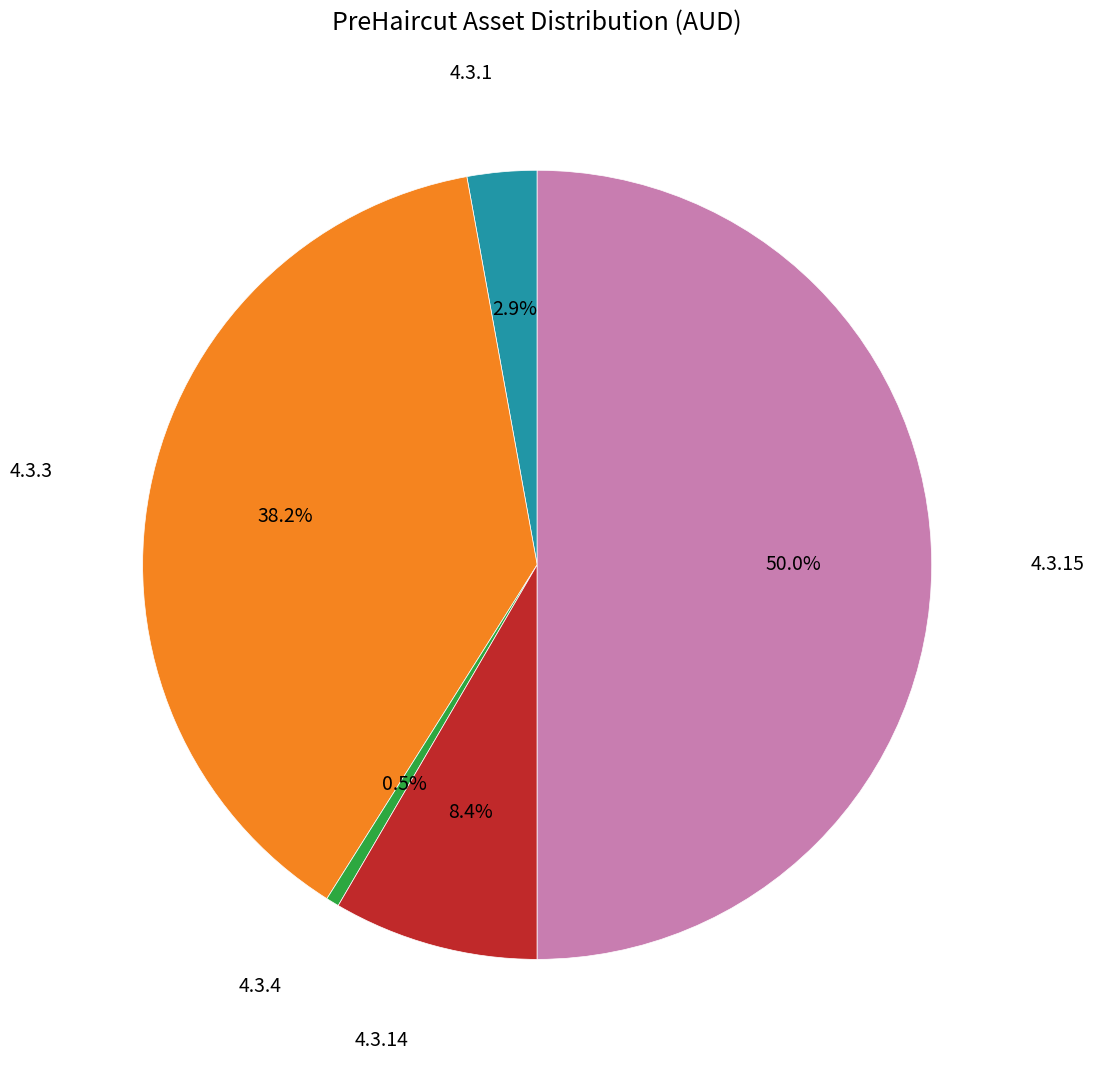

Which category has the smallest portion of the pie?

4.3.4